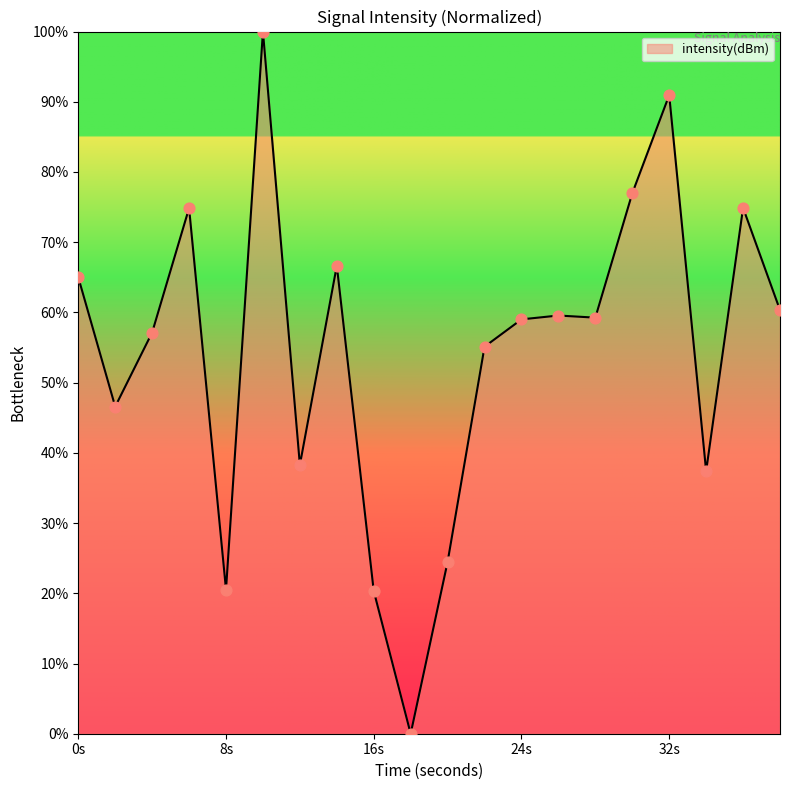

What is the greatest value displayed?

100.0